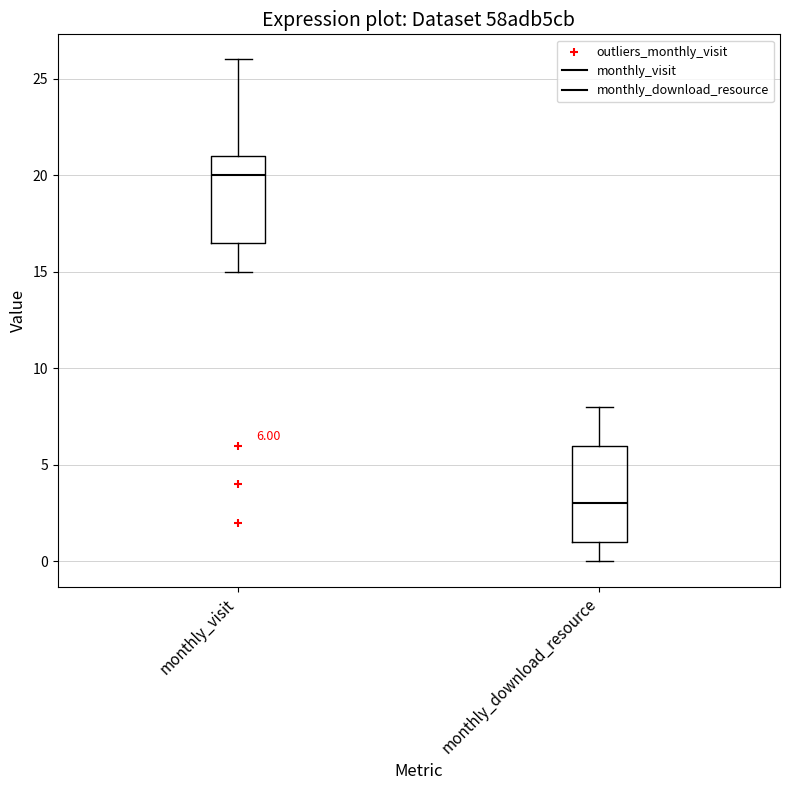

Which box's median line is the lowest?

monthly_download_resource